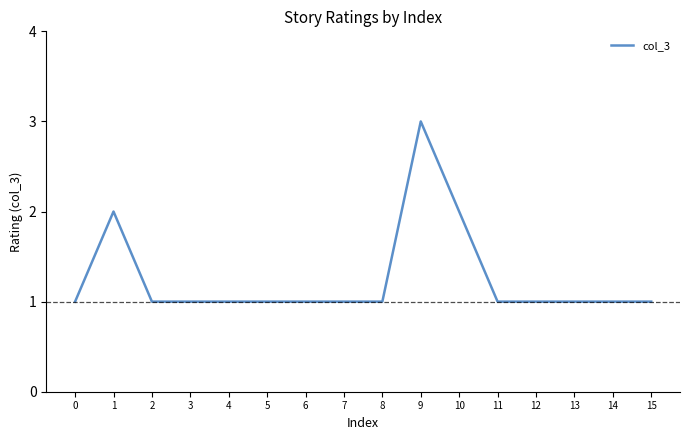

How many series are shown in this chart?

1